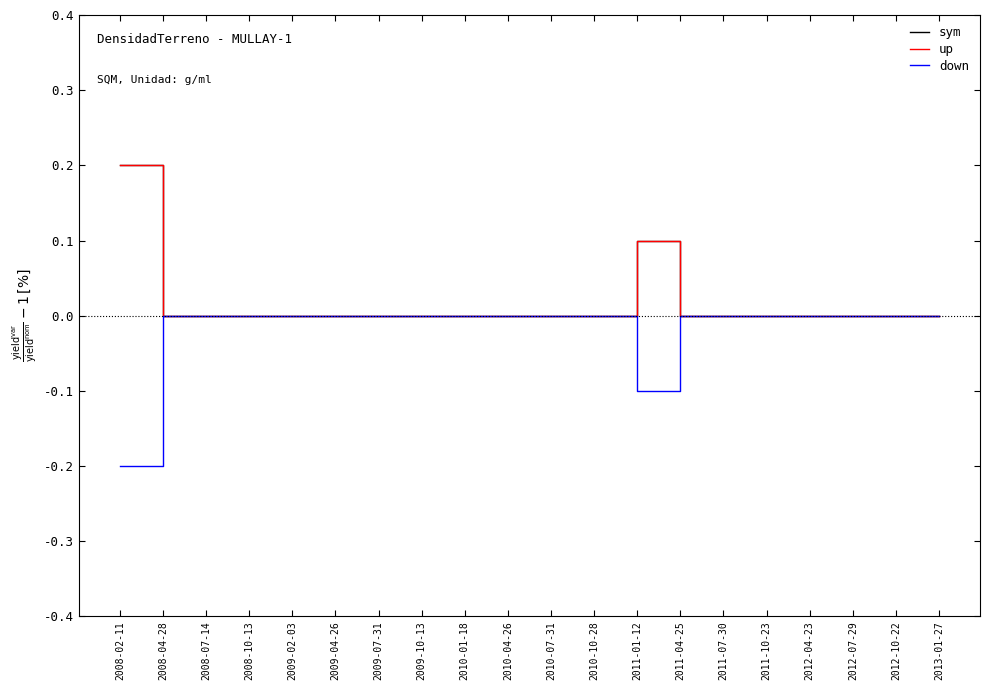

Is this an area chart (filled region under the line)?

No